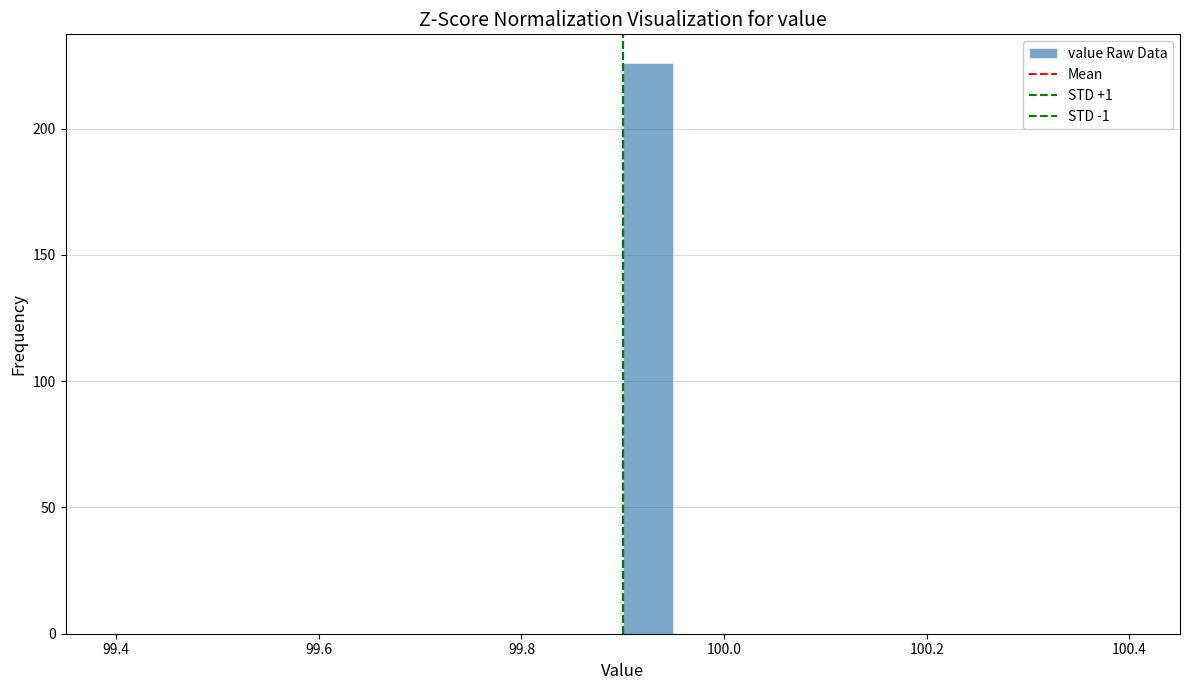

Read against the x-axis, roughly where is the centre of the tallest bar?

99.92